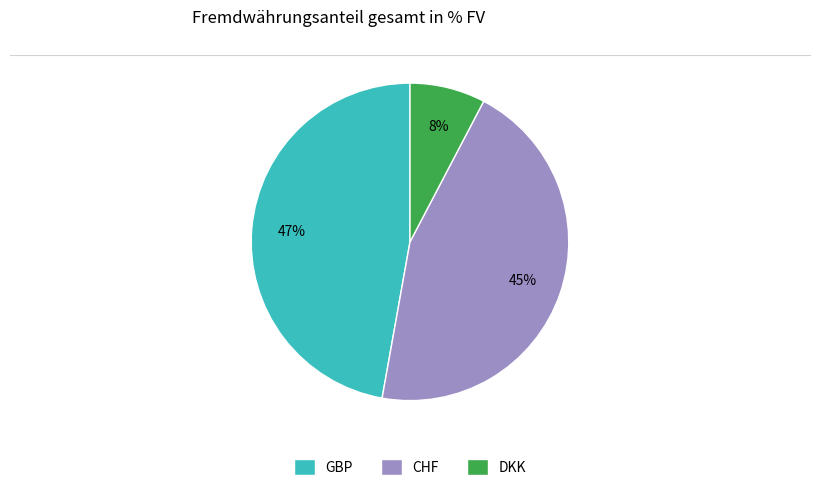

To the nearest percent, what portion does GBP represent?

47%